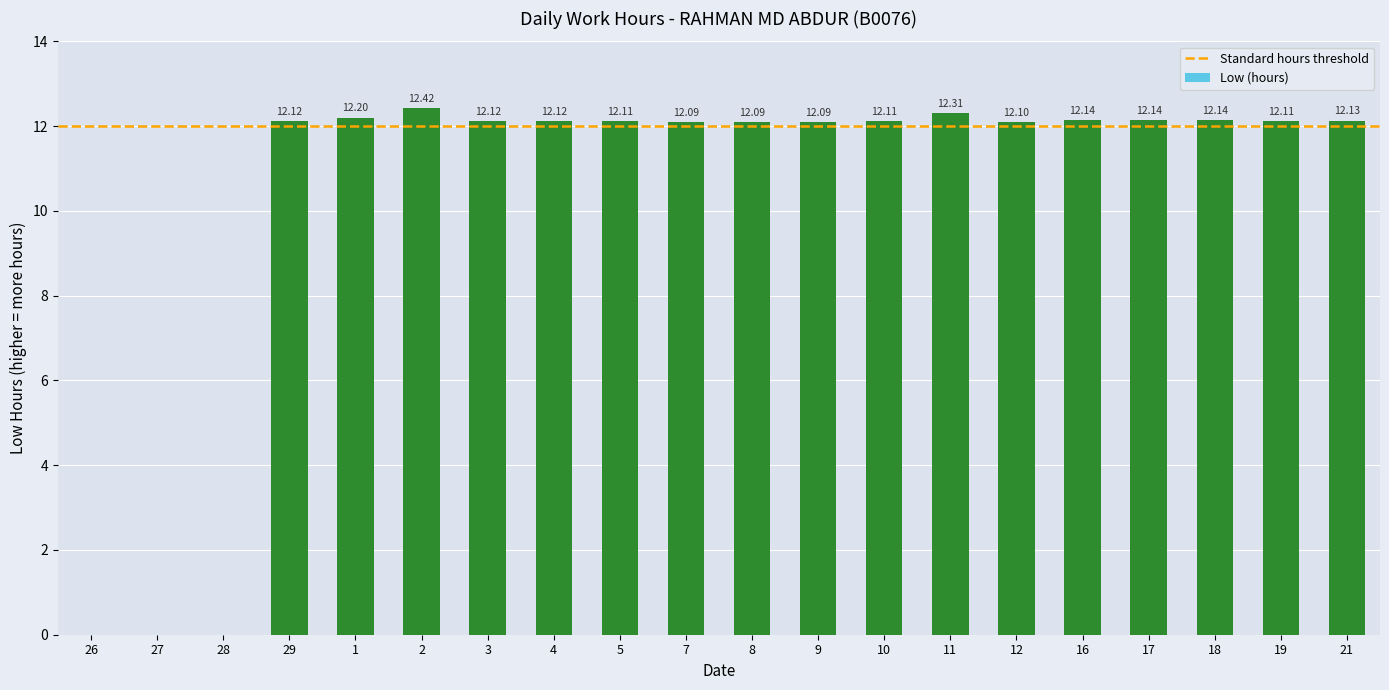

What is the label of the 7th bar from the left?

3